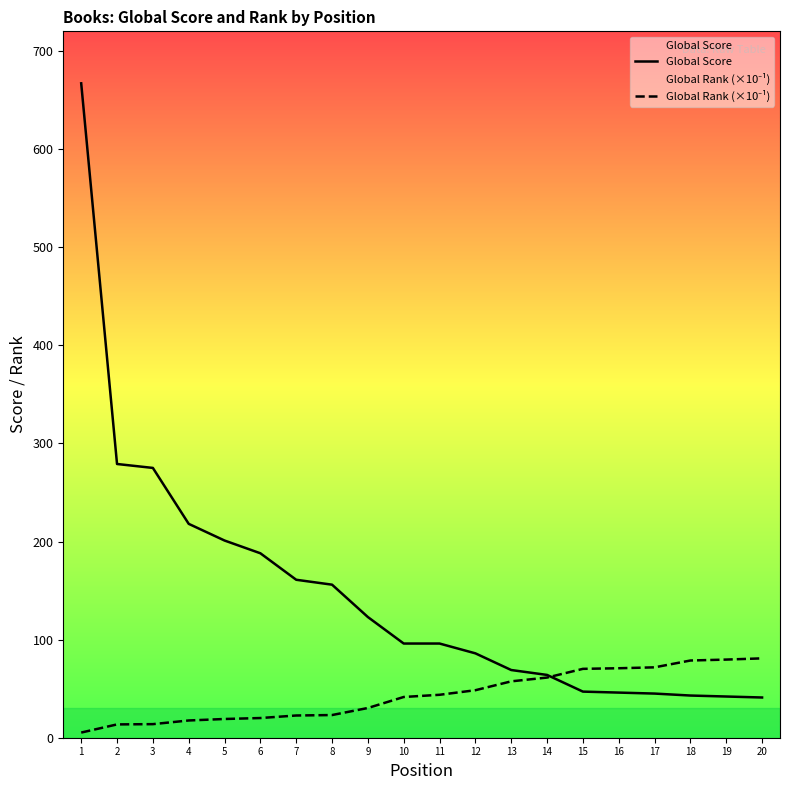

Rank the categories by Global Rank (×10⁻¹) value from lowest to highest.

1, 2, 3, 4, 5, 6, 7, 8, 9, 10, 11, 12, 13, 14, 15, 16, 17, 18, 19, 20